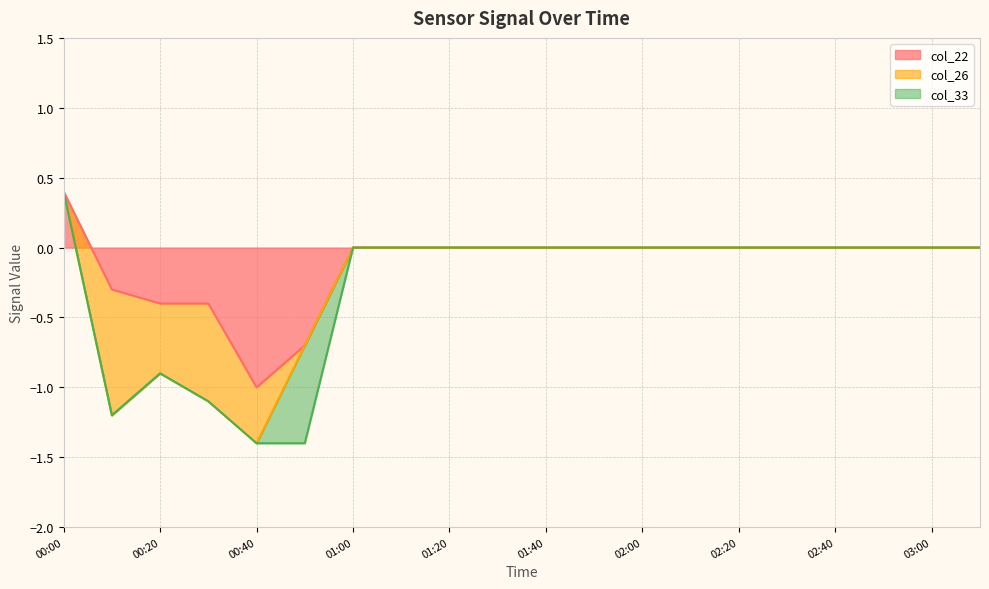

List the series in order of their peak value, highest first.

col_22, col_26, col_33